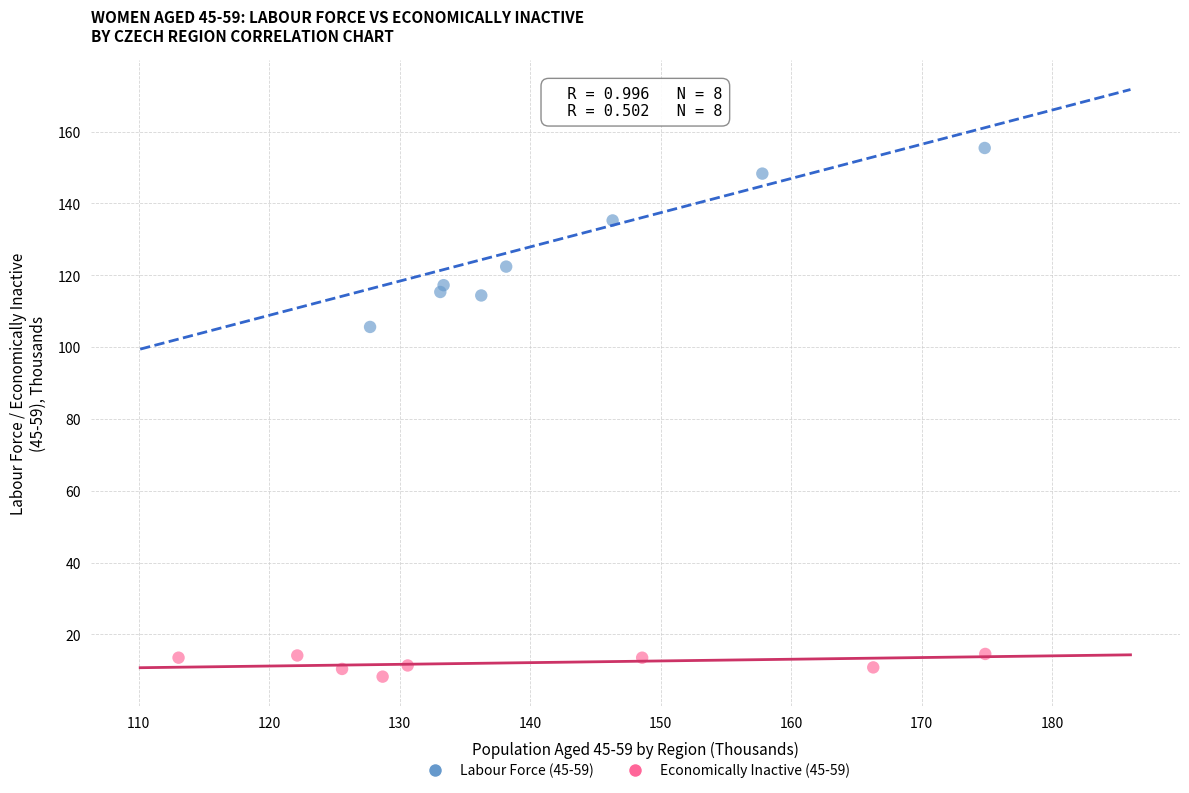

What are all the series names shown in the legend?

Labour Force (45-59), Economically Inactive (45-59)